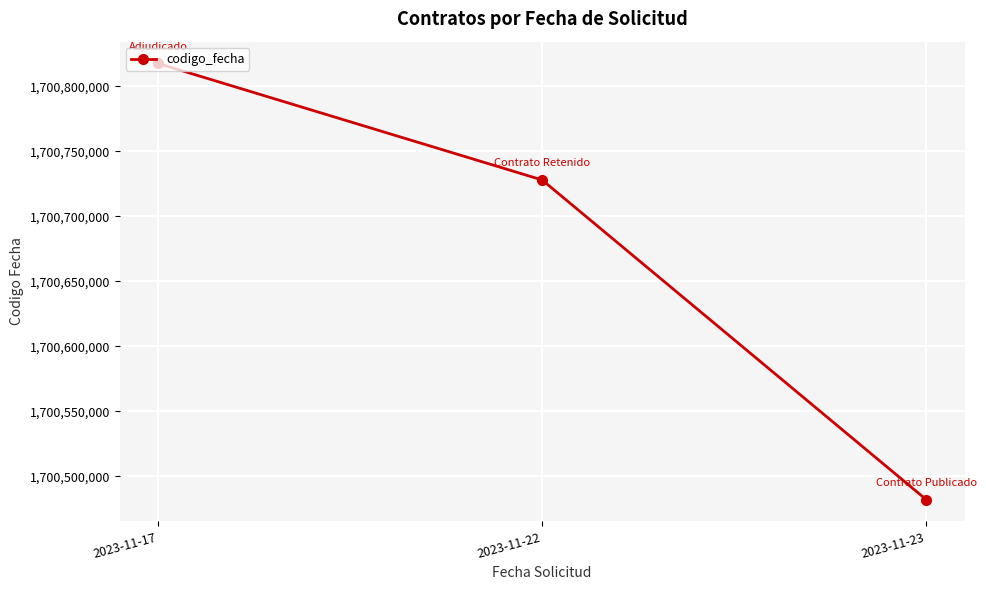

What is the sum of the values at 2023-11-17 and 2023-11-23?

3401299574